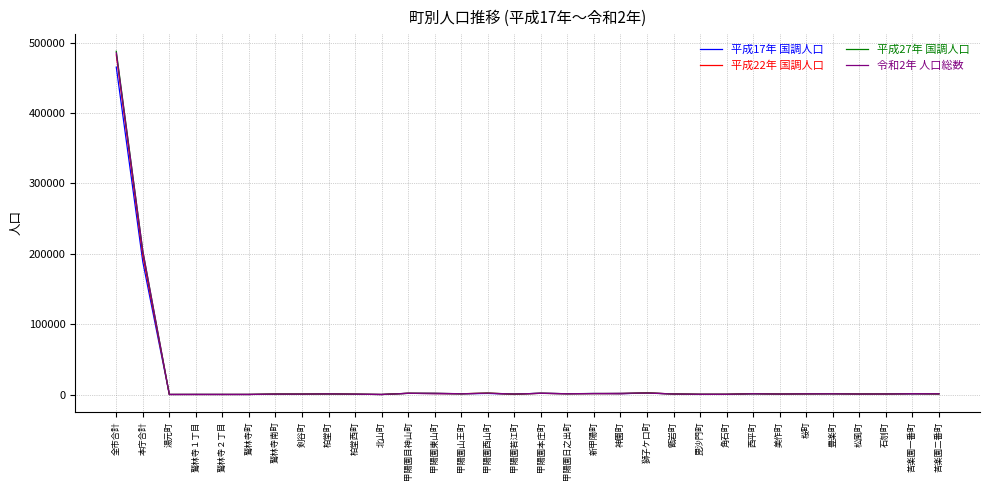

Which series has the largest range (max minus min)?

平成27年 国調人口